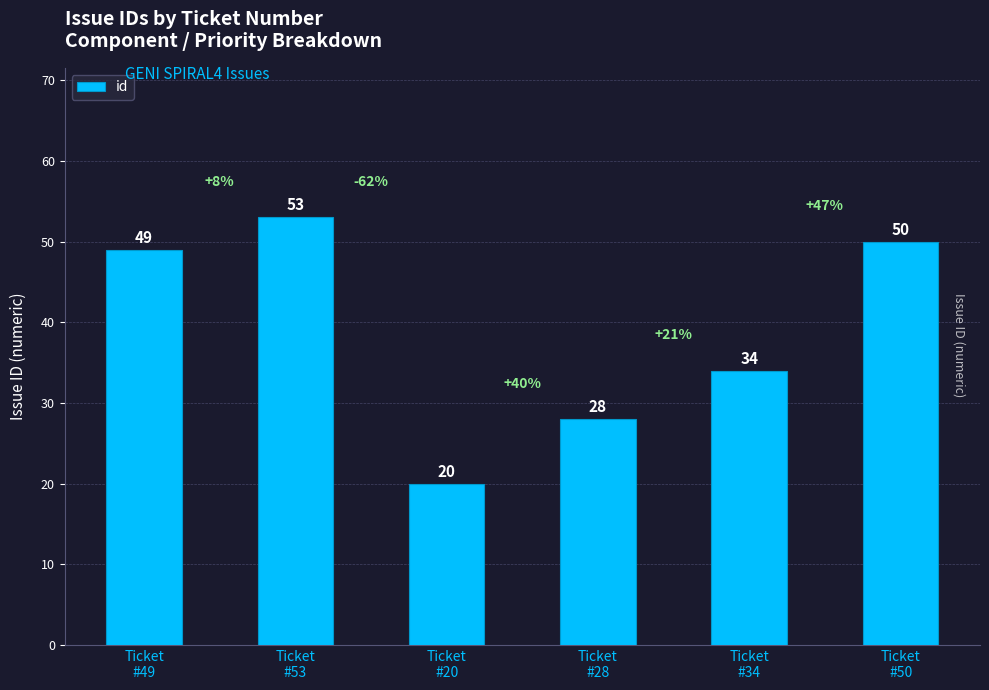

Approximately how many times larger is the value at Ticket
#28 compared to Ticket
#53?

0.5